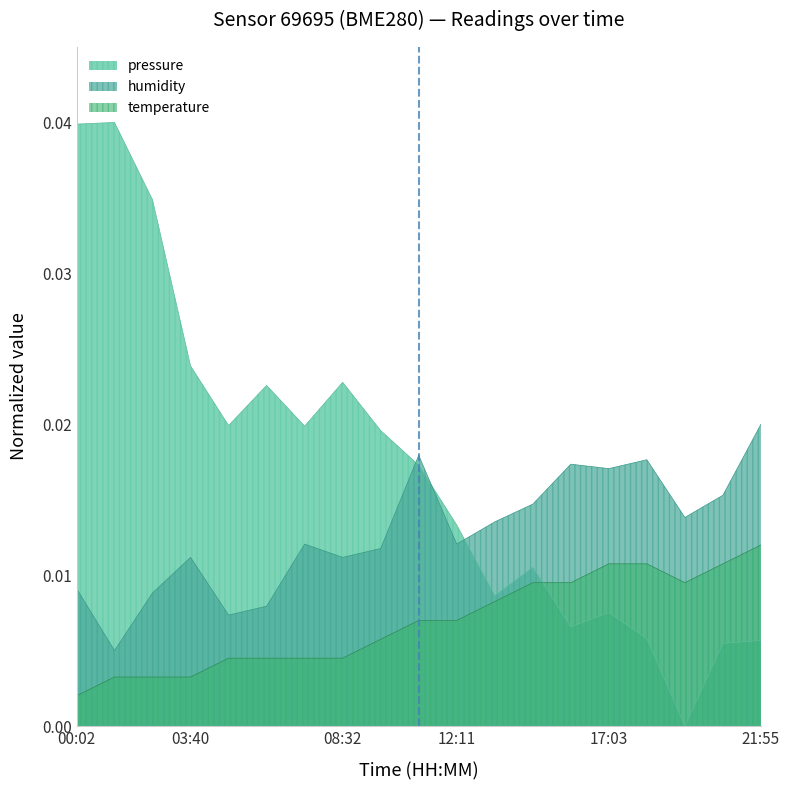

Which category has the lowest value across all series?

19:29